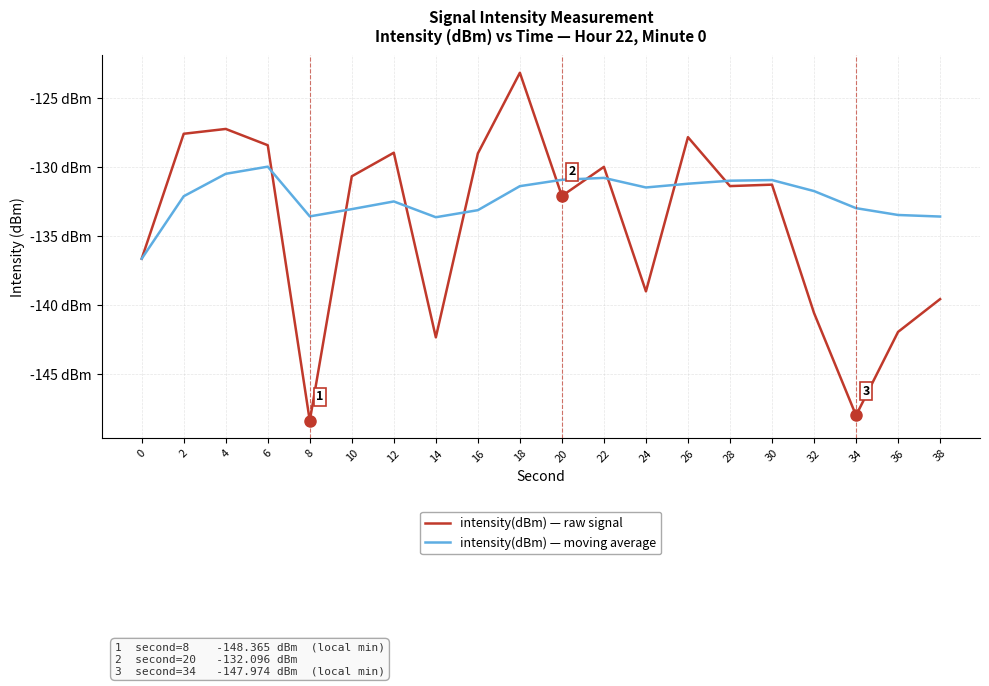

Which has a higher value, 20 or 10?

10